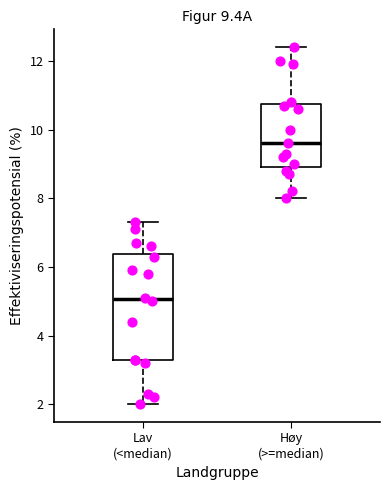

Which box is the tallest, from its lower edge to its upper edge?

Lav (<median)